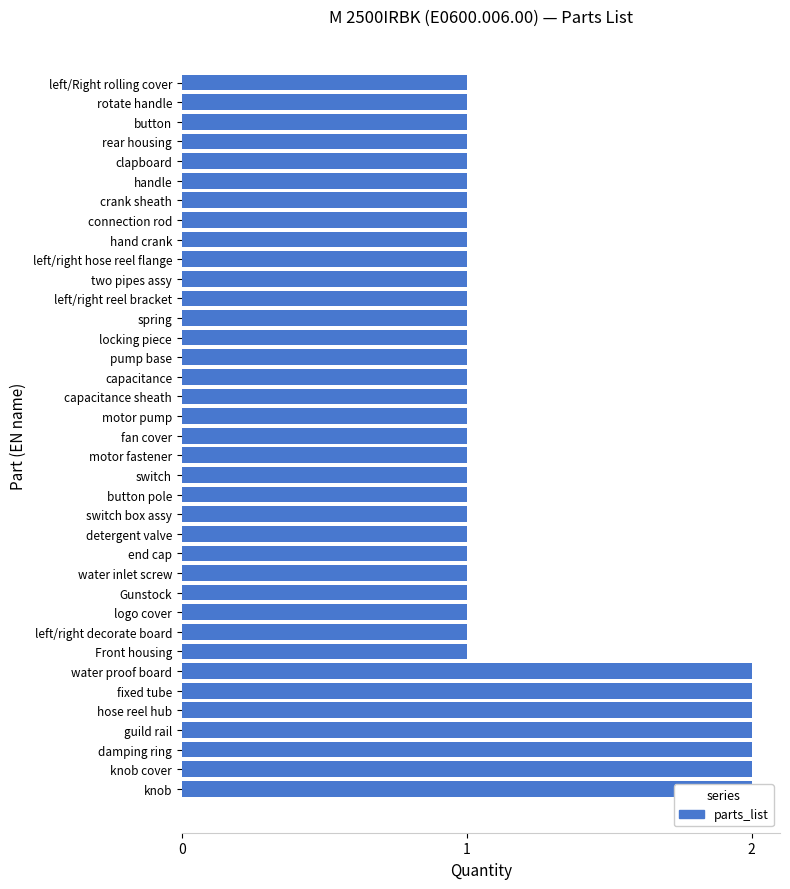

What is the value of the 3rd bar from the left?

2